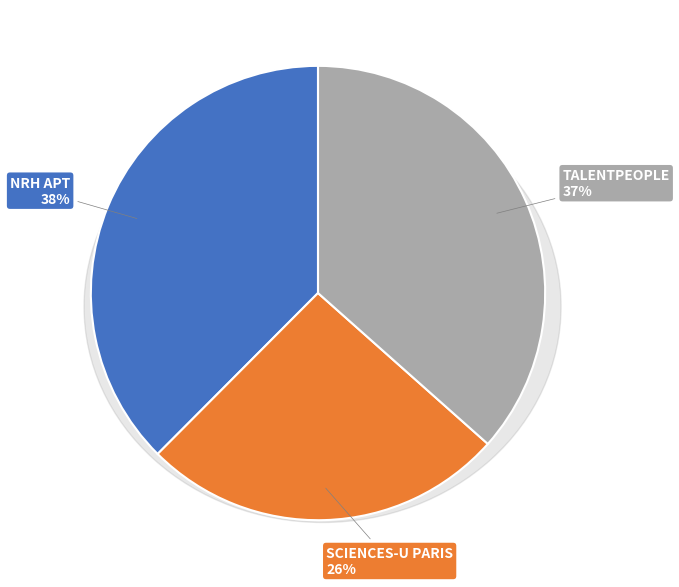

How many segments does this pie chart have?

3